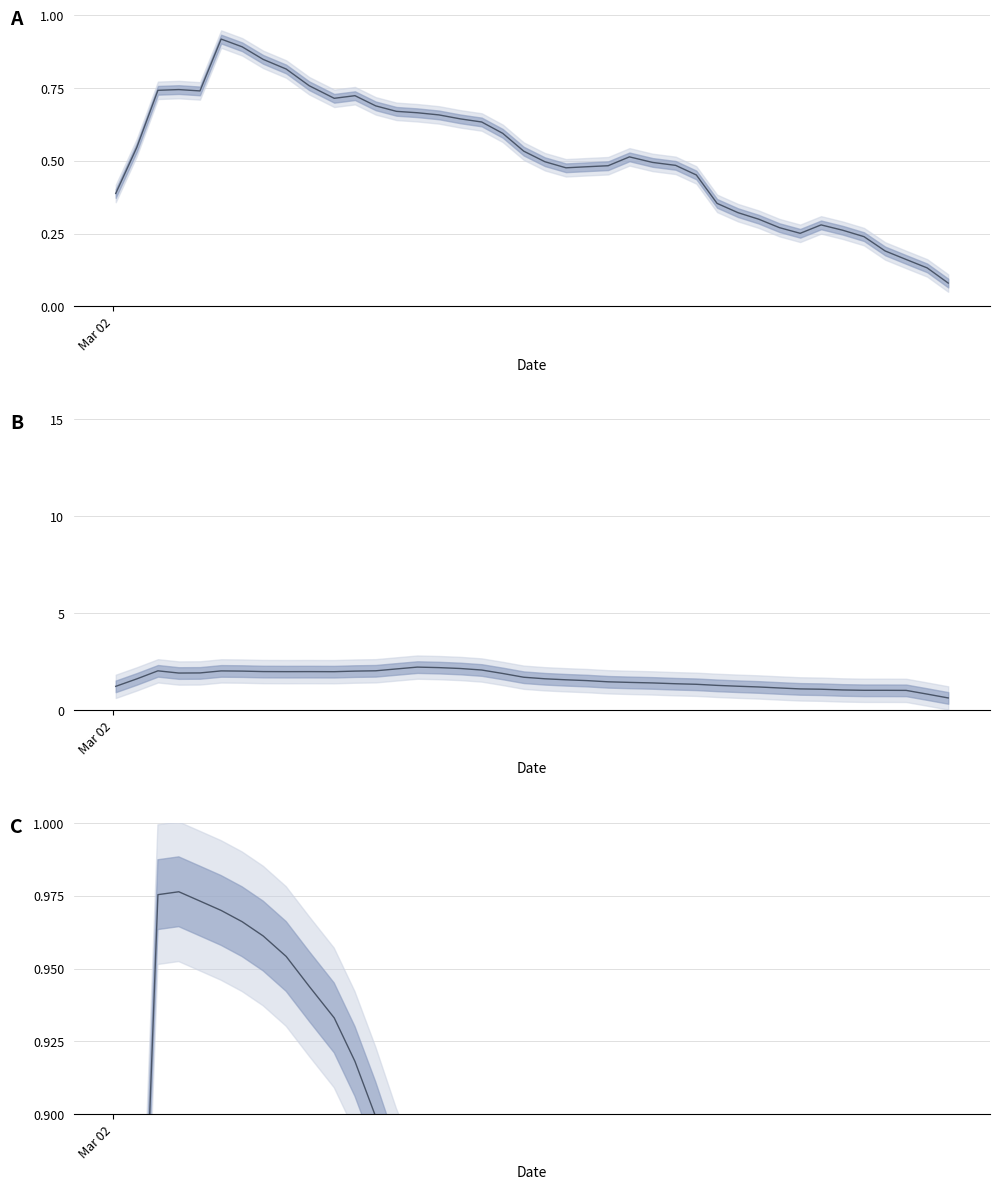

How many values in the temperature series exceed 1?

38